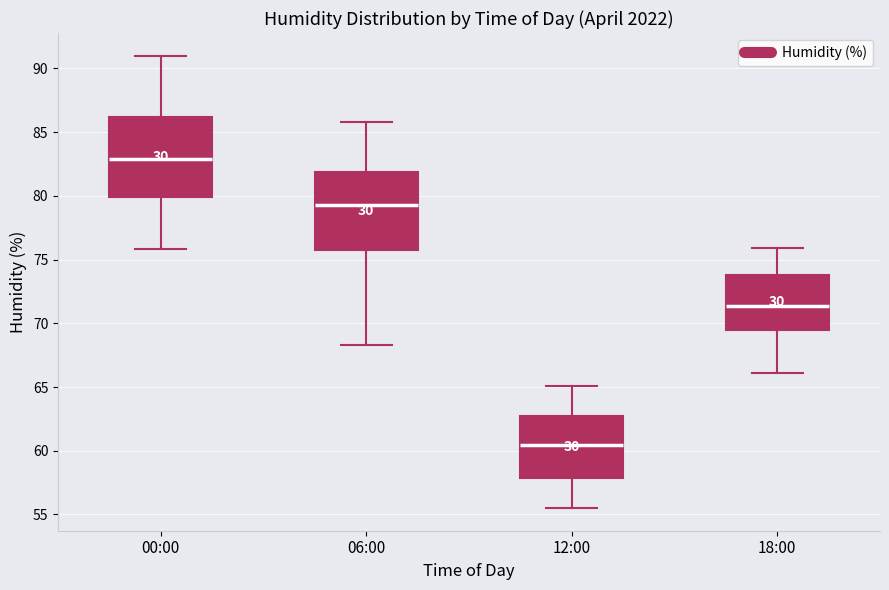

Which box's median line is the lowest?

12:00